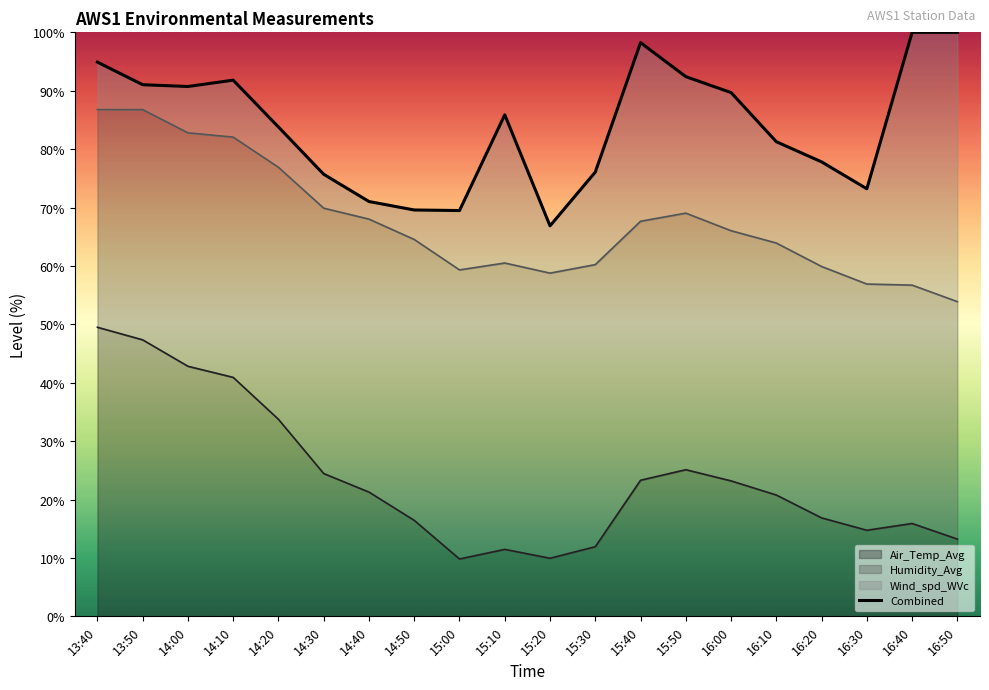

What is the sum of the values at 13:40 and 16:20?

172.7